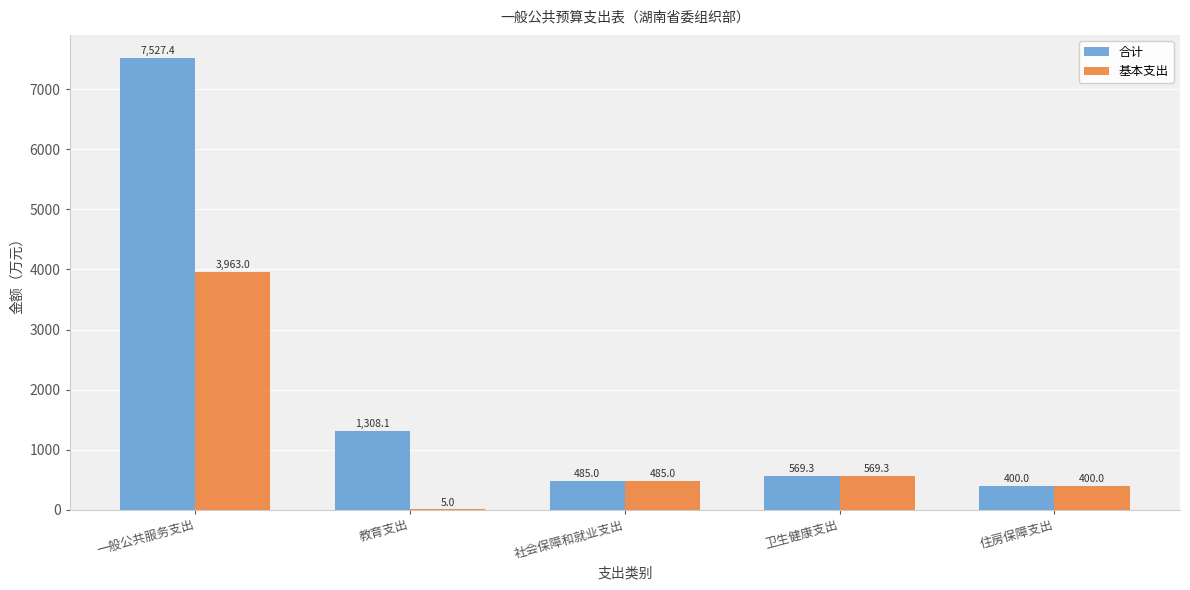

Which series has the largest total across all categories?

合计